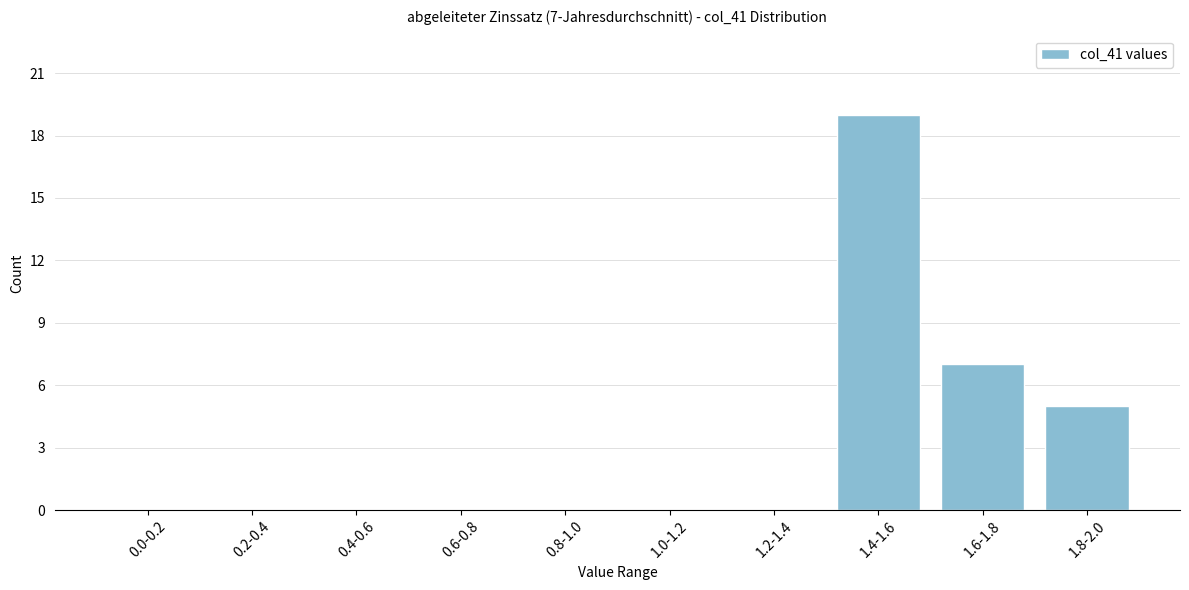

Reading right to left, extract all data points from this chart.

1.8-2.0=5	1.6-1.8=7	1.4-1.6=19	1.2-1.4=0	1.0-1.2=0	0.8-1.0=0	0.6-0.8=0	0.4-0.6=0	0.2-0.4=0	0.0-0.2=0